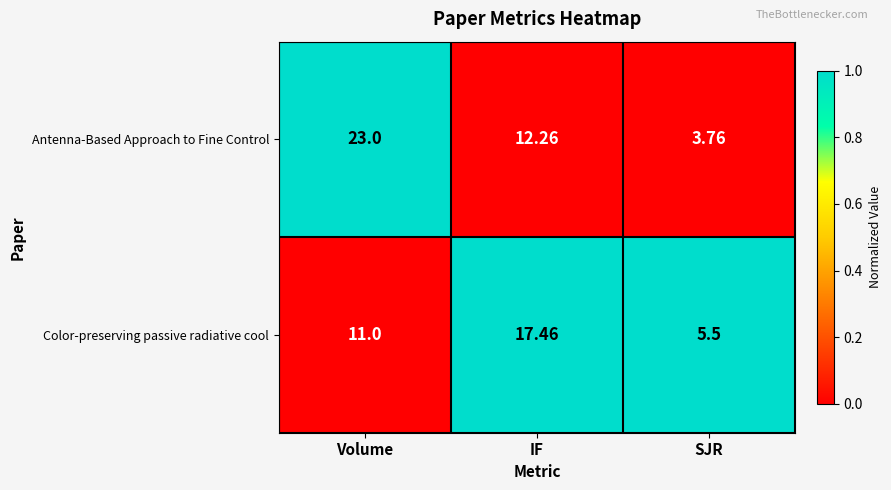

At which label is Antenna-Based Approach to Fine Control closest to 13?

IF